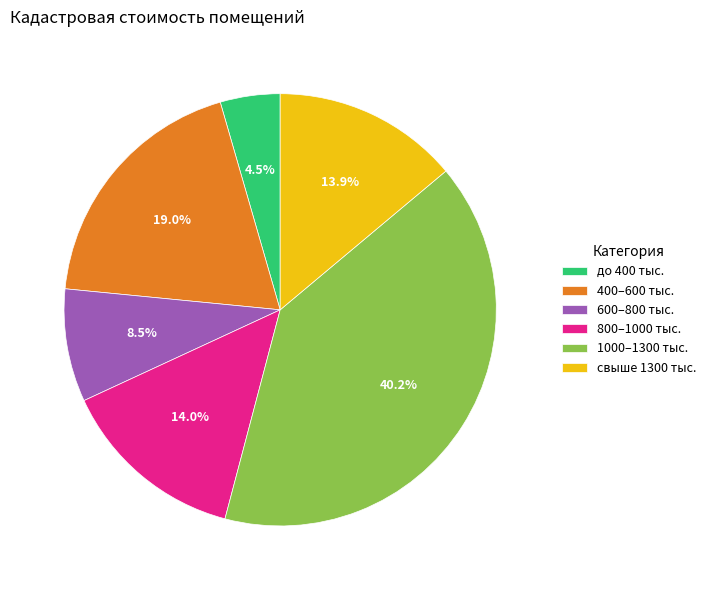

What percentage is NOT represented by свыше 1300 тыс.?

86.1%